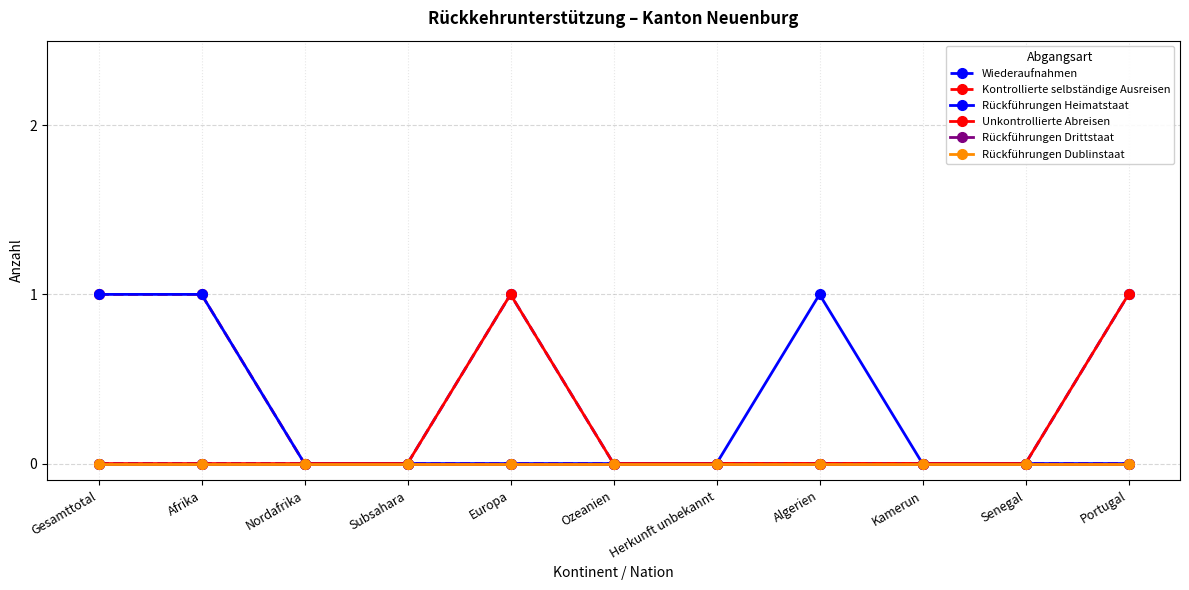

True or false: Wiederaufnahmen and Rückführungen Dublinstaat intersect in this chart.

False